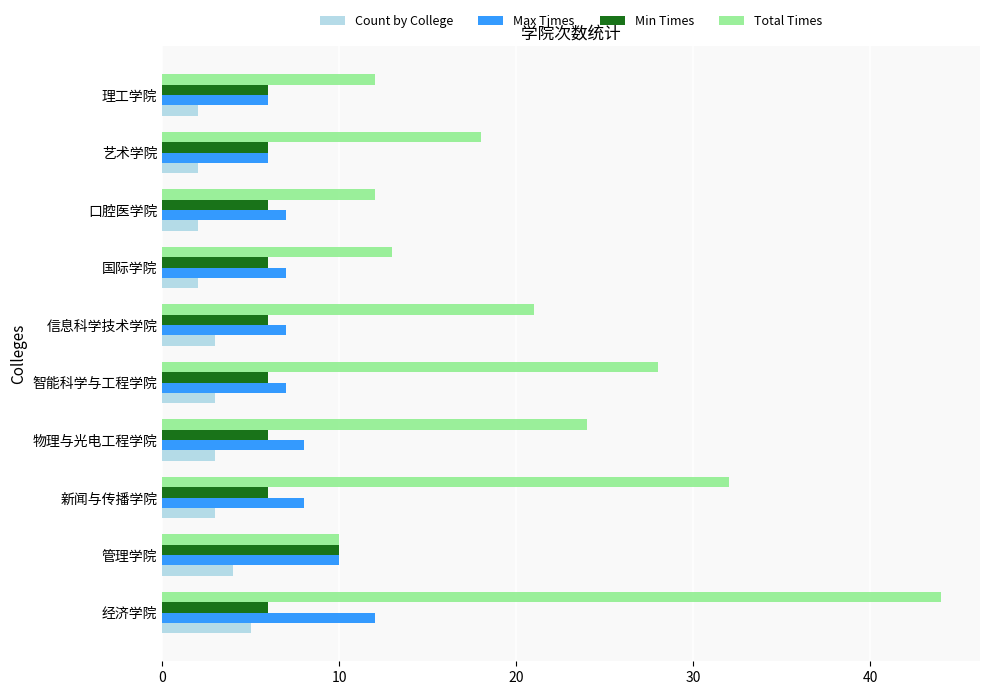

List the series in order of their peak value, lowest first.

Count by College, Min Times, Max Times, Total Times